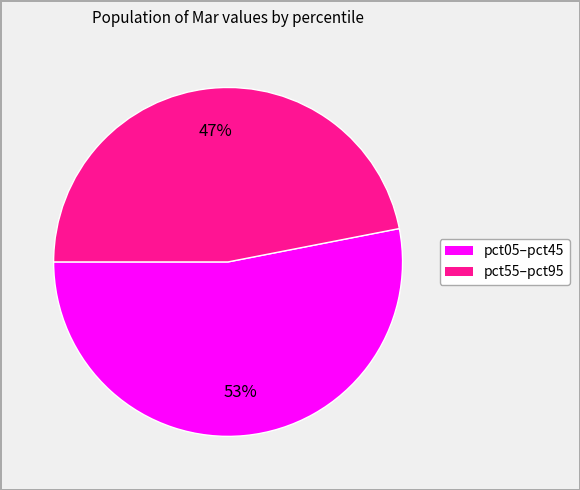

Does any single category account for the majority?

Yes